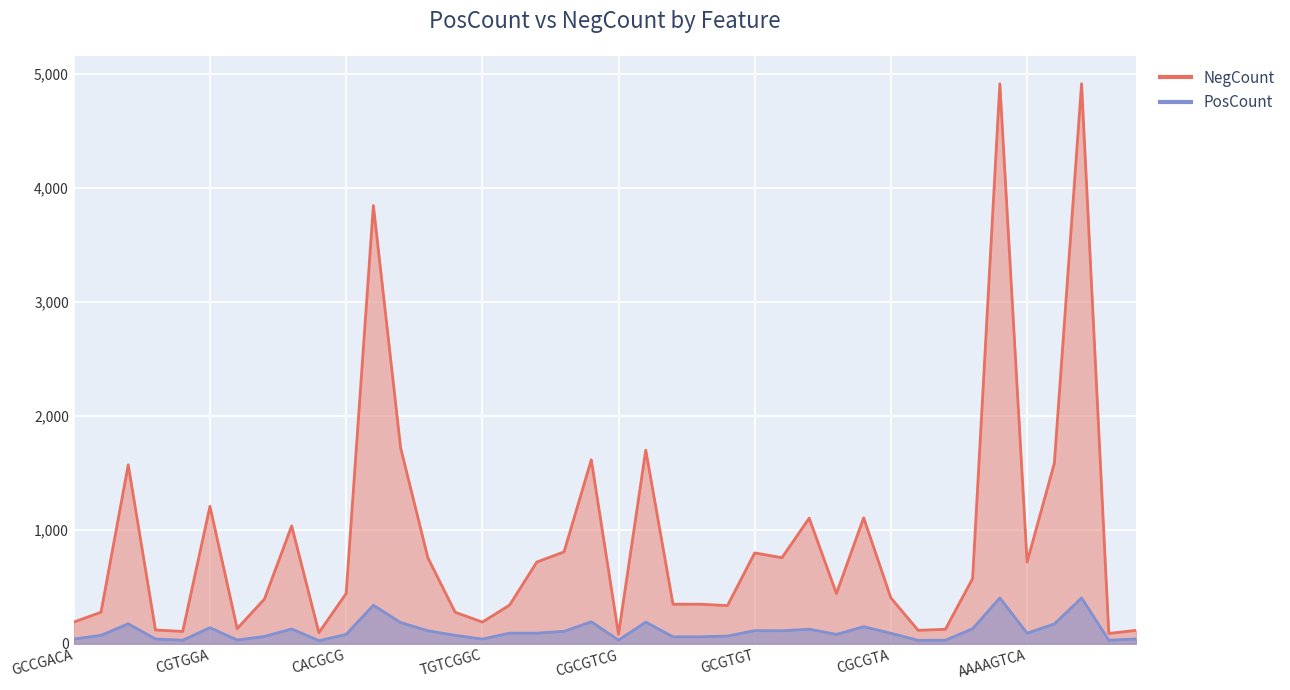

What is the difference between the maximum and second lowest values in the NegCount series?

4822